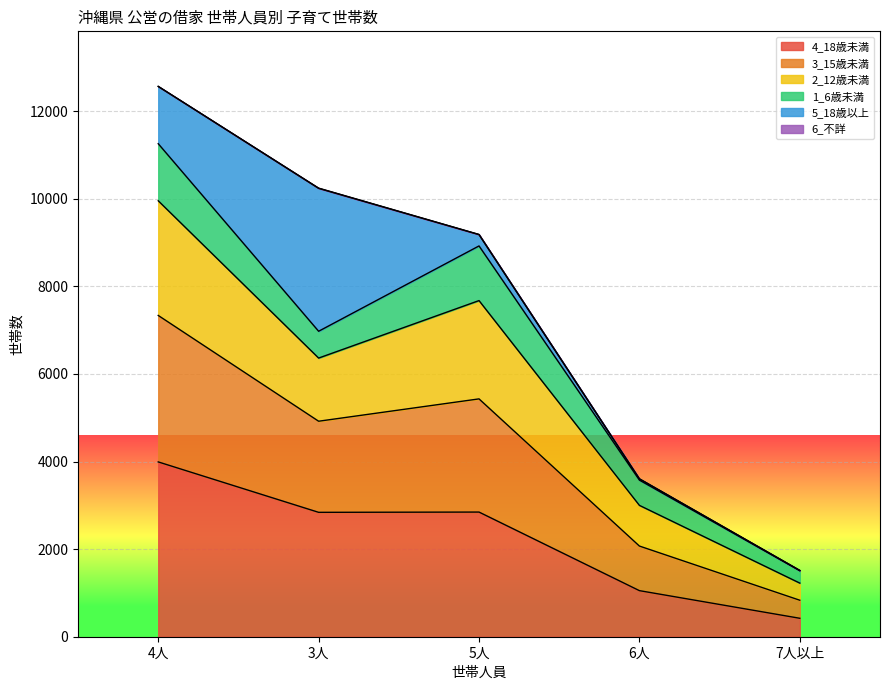

At which category is the sum across all series the highest?

4人